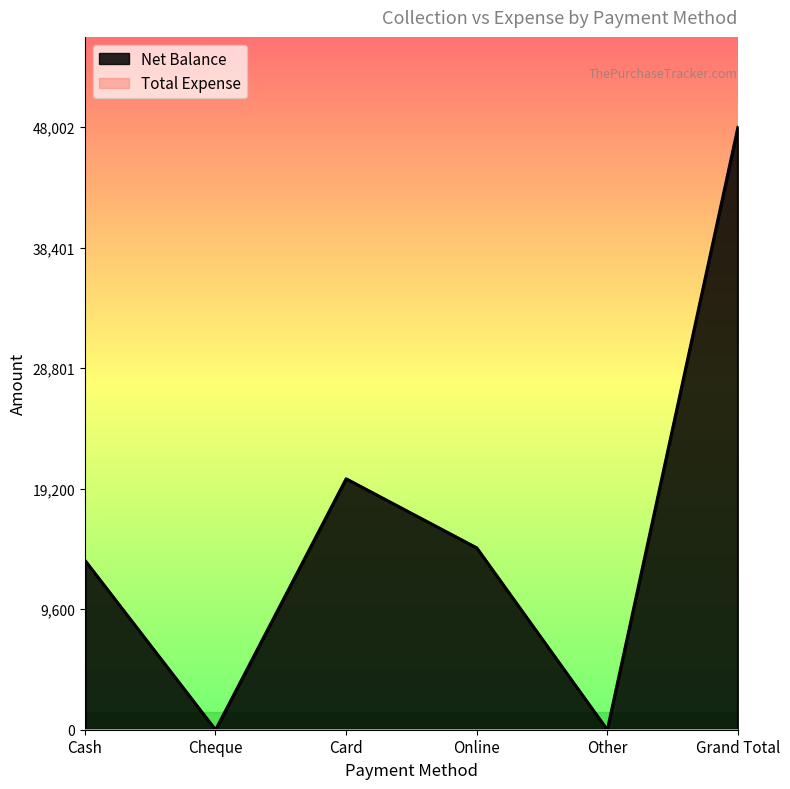

What is the difference between the second highest and minimum values?

20002